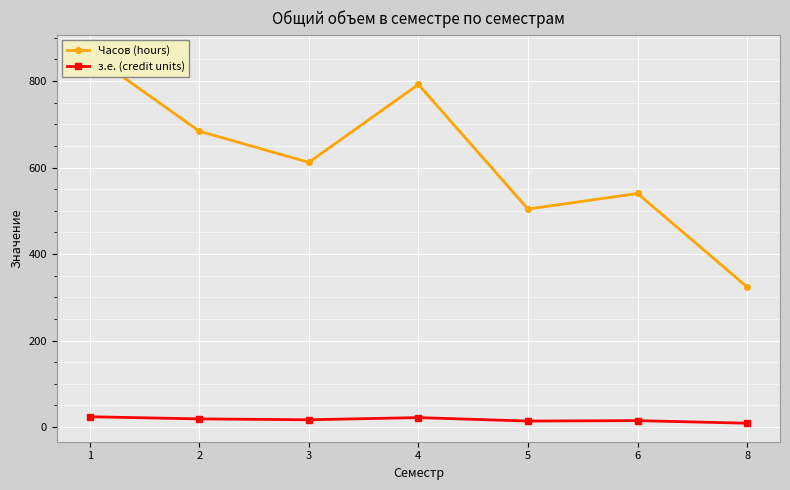

What is the maximum value shown in the chart?

864